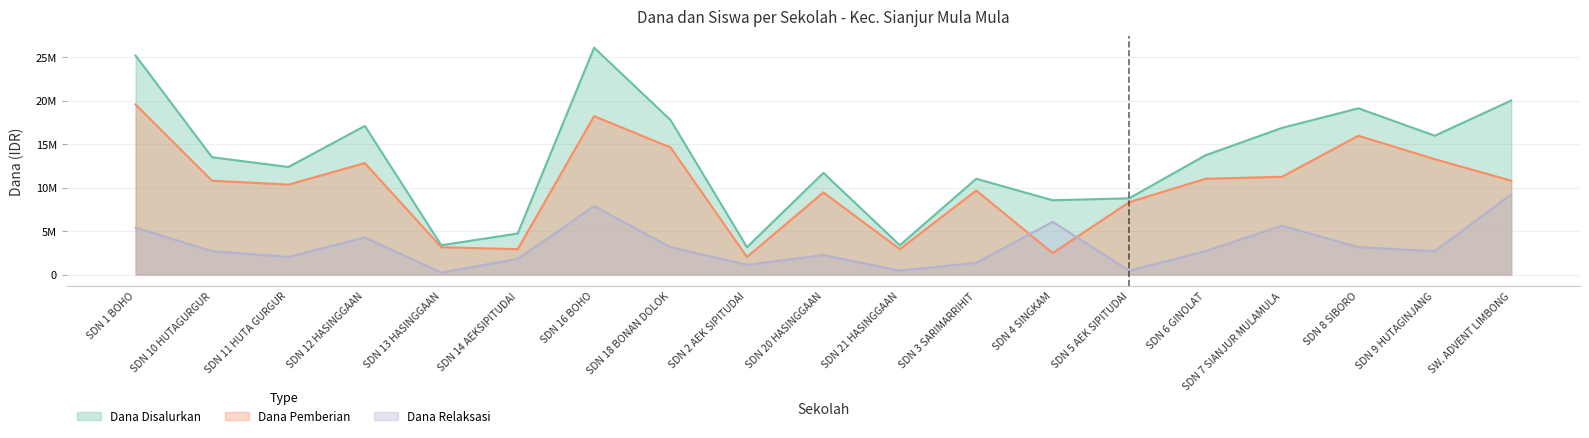

What is the sum of the Dana Relaksasi values at SDN 21 HASINGGAAN and SDN 12 HASINGGAAN?

4725000